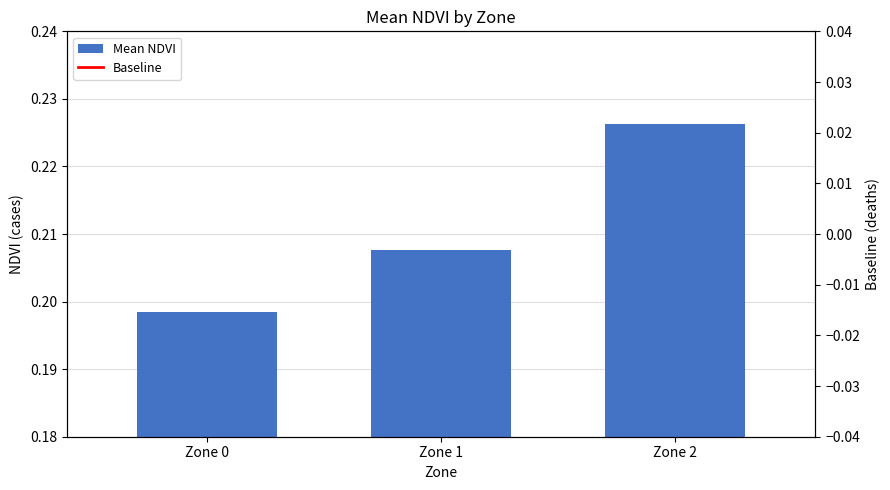

Which category has the lowest value across all series?

Zone 0